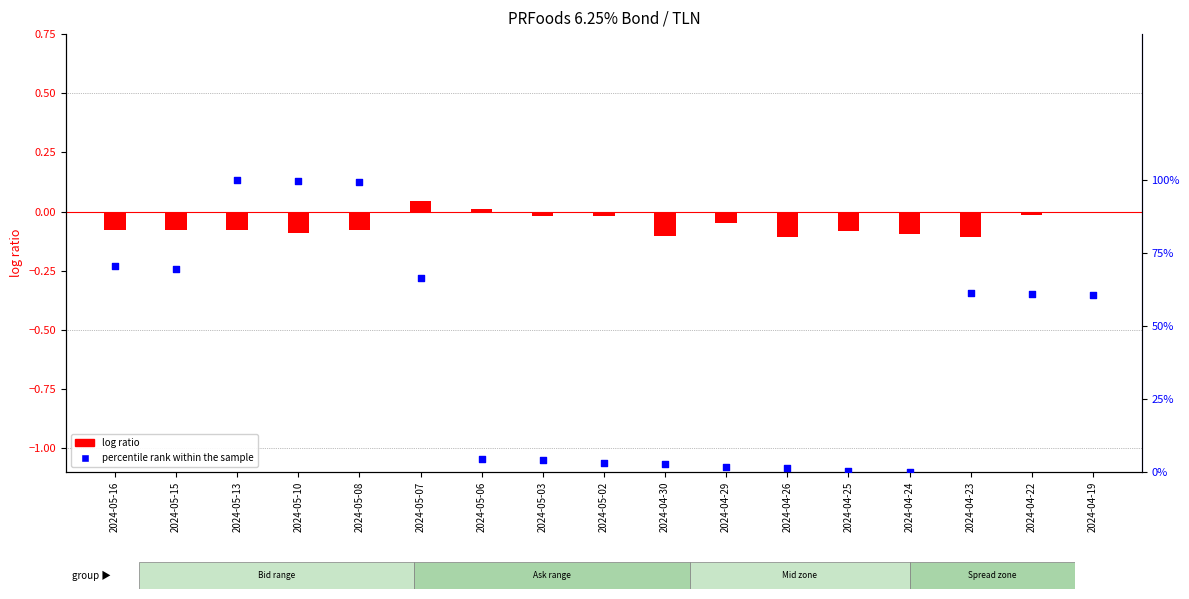

At how many categories does at least one series exceed 2?

13